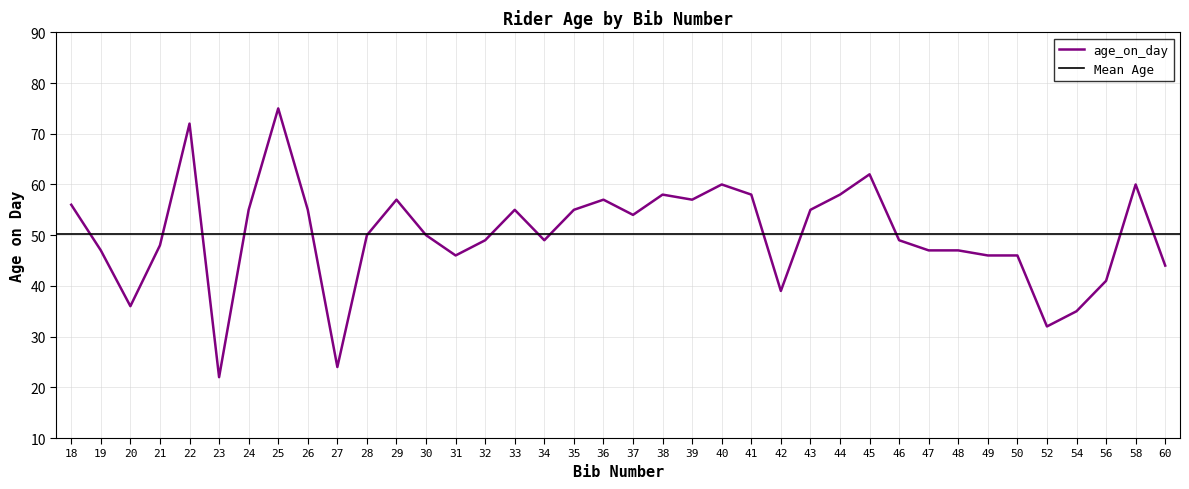

What is the difference between the second highest and minimum values?

50